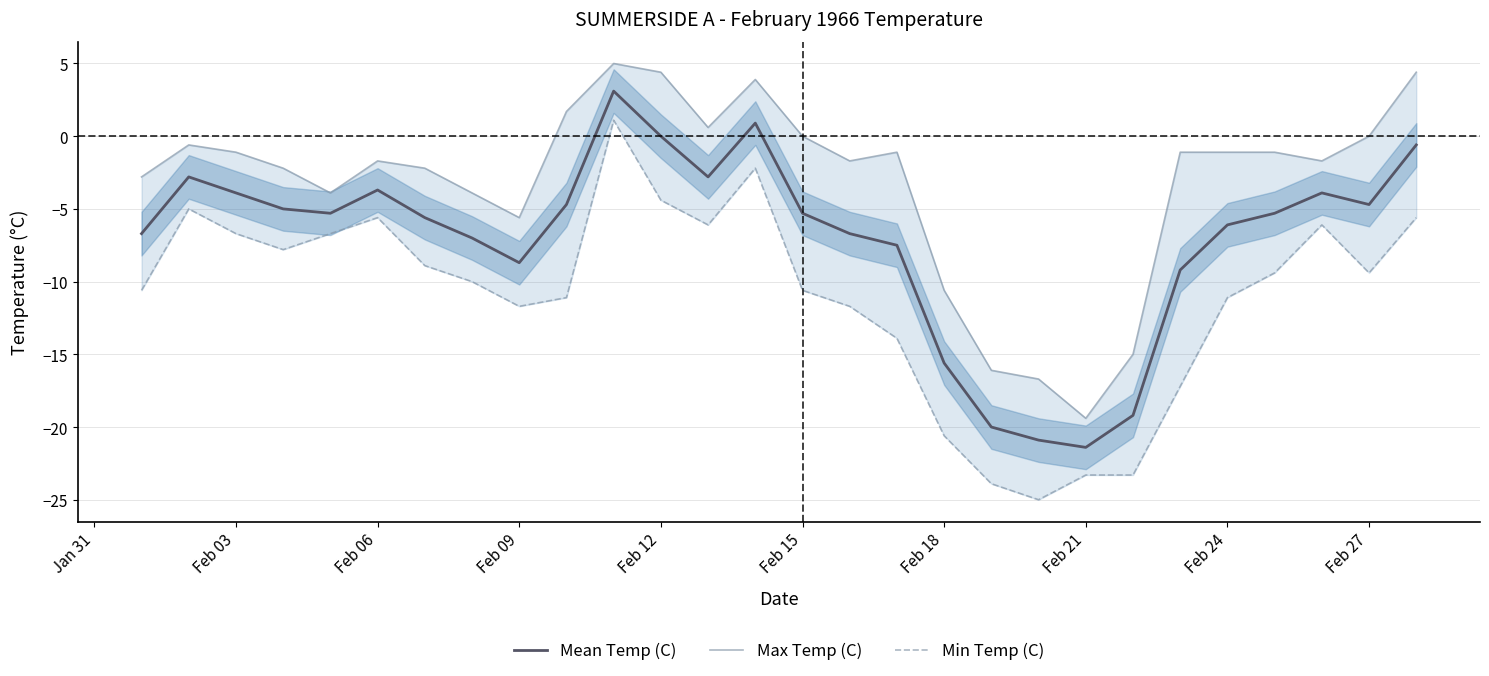

The value of Mean Temp (C) at Feb 03 is -3.9. True or false?

True